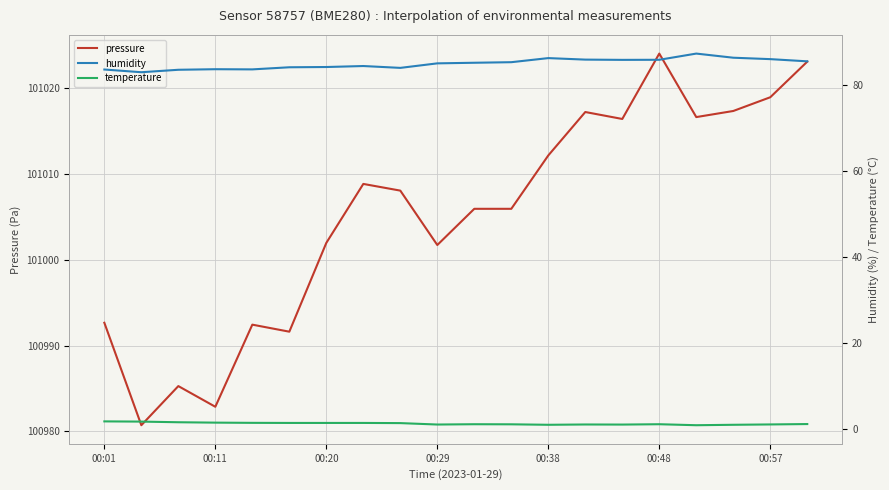

The pressure series shows 100992.7 at 00:01. True or false?

True